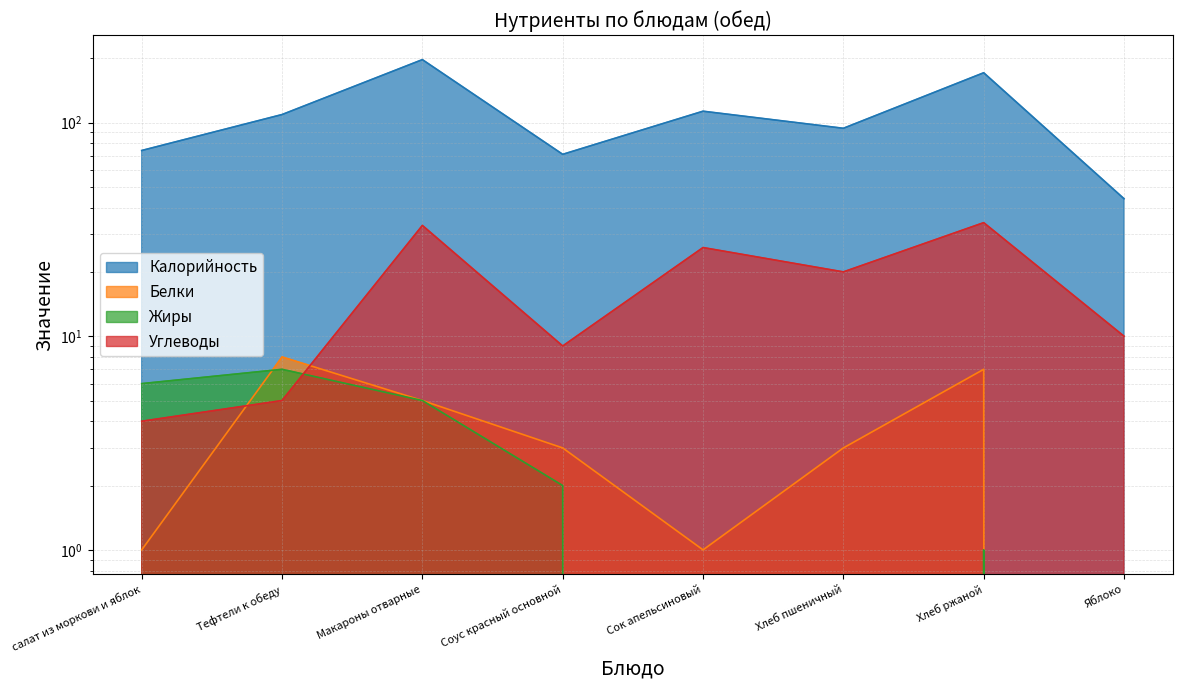

True or false: Жиры and Белки cross at least once.

True